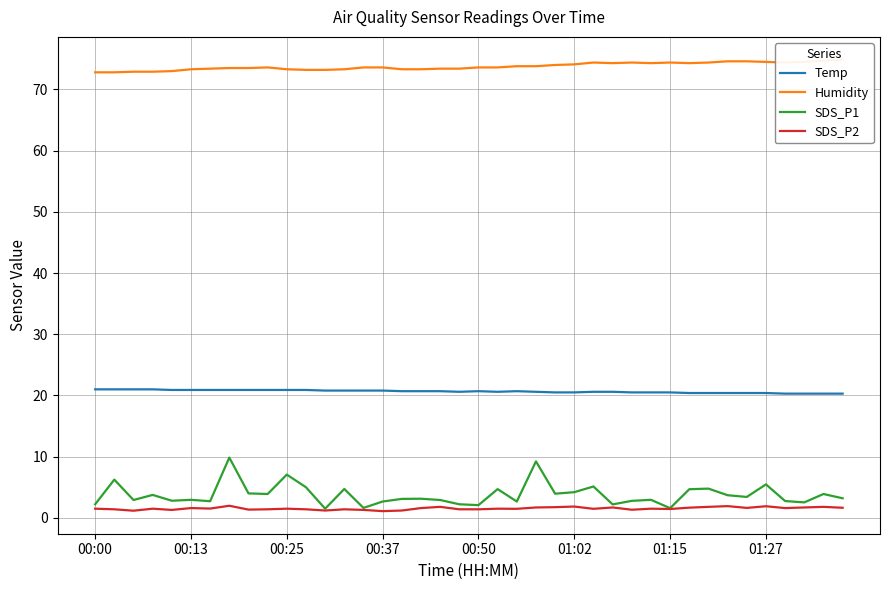

True or false: SDS_P1 and Temp cross at least once.

False